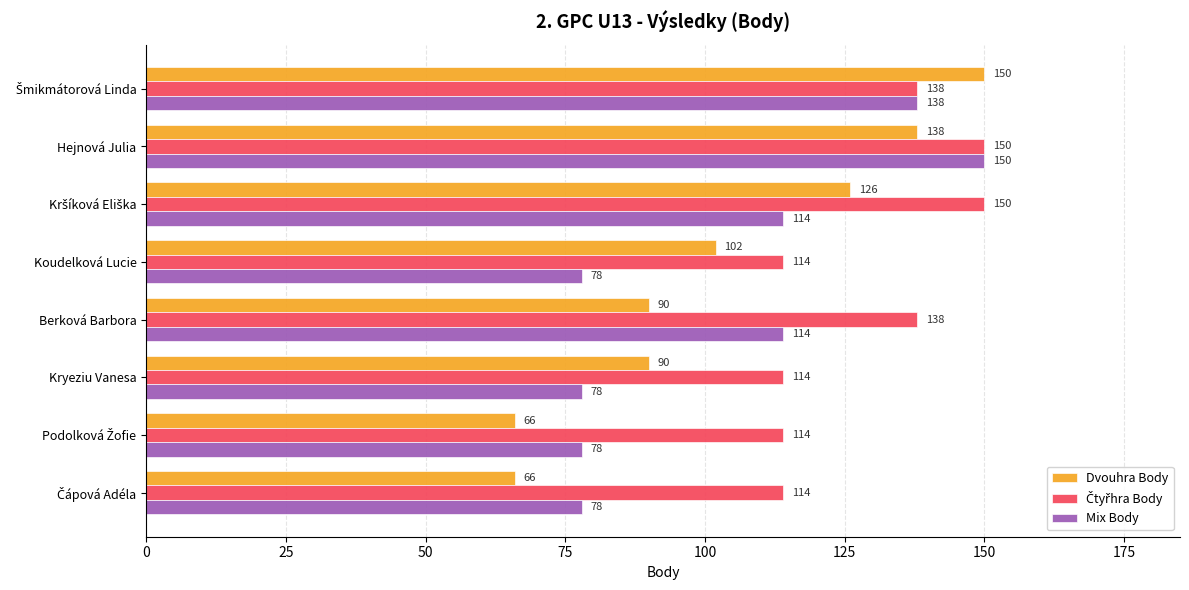

Which series has the largest range (max minus min)?

Dvouhra Body